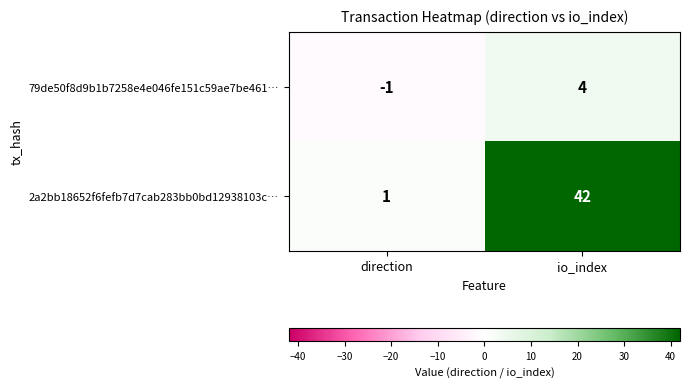

Rank the series by their maximum value, from lowest to highest.

79de50f8d9b1b7258e4e046fe151c59ae7be461…, 2a2bb18652f6fefb7d7cab283bb0bd12938103c…